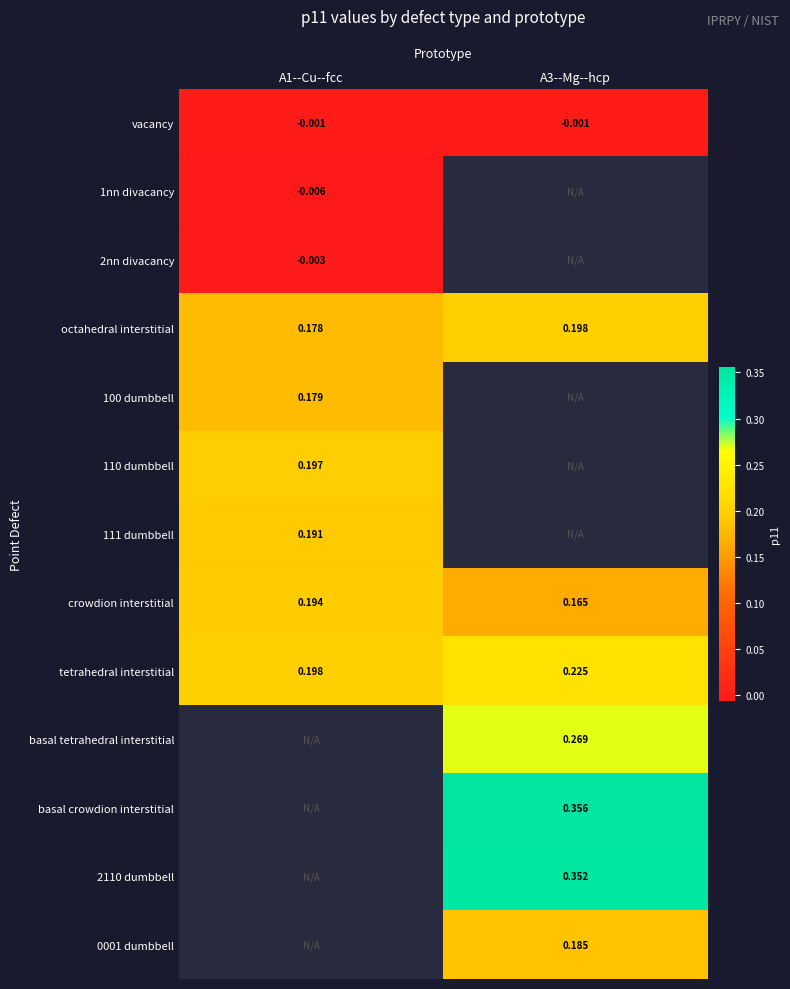

Between A3--Mg--hcp and A1--Cu--fcc, which is larger?

A3--Mg--hcp